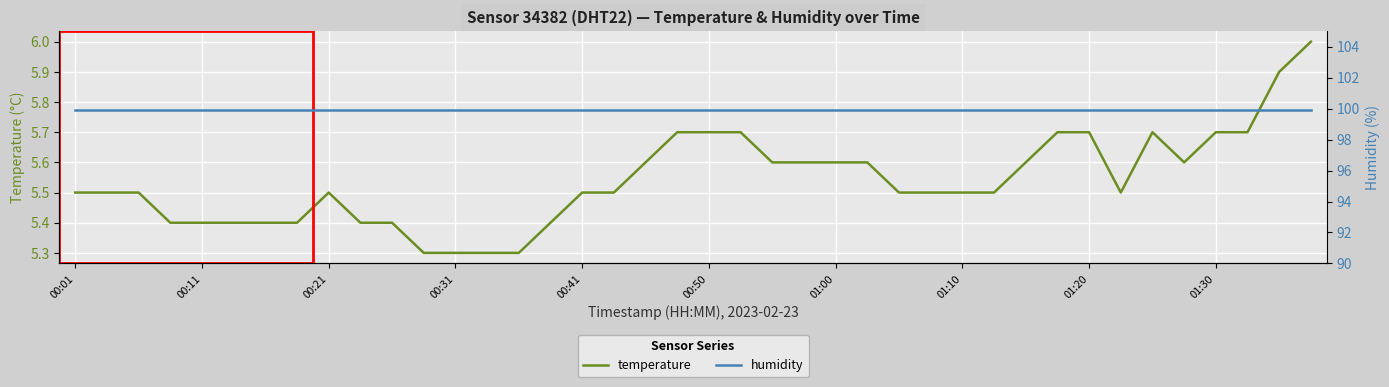

The value of temperature at 00:01 is 1.2. True or false?

False